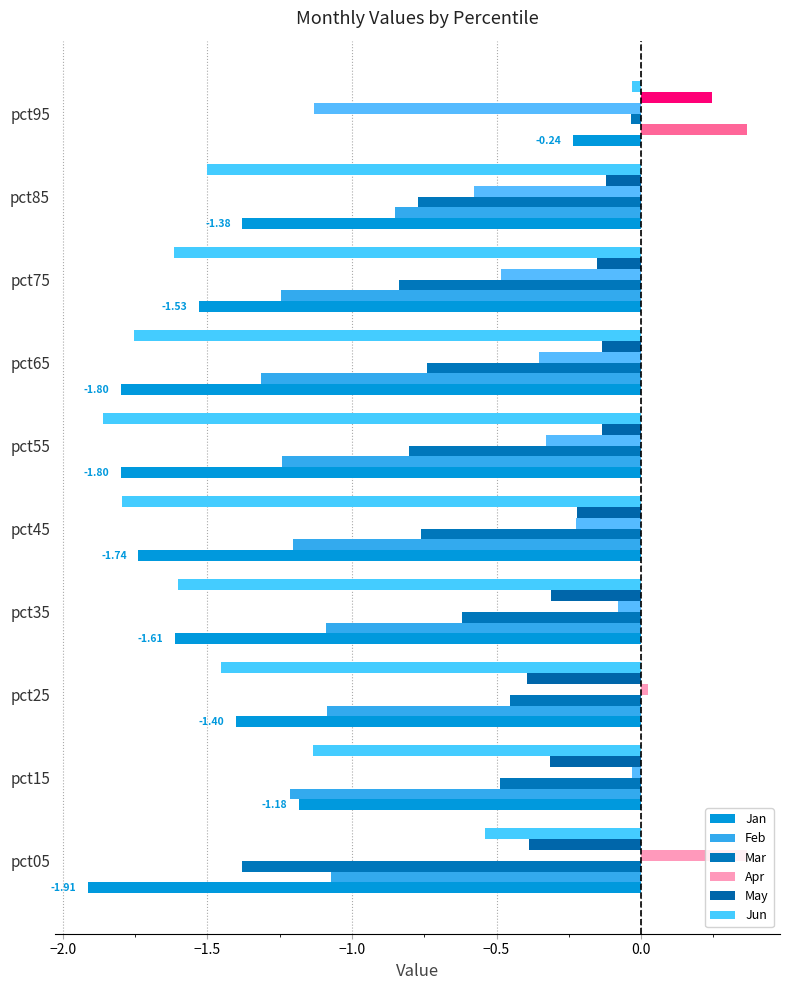

Which series has the largest total across all categories?

May